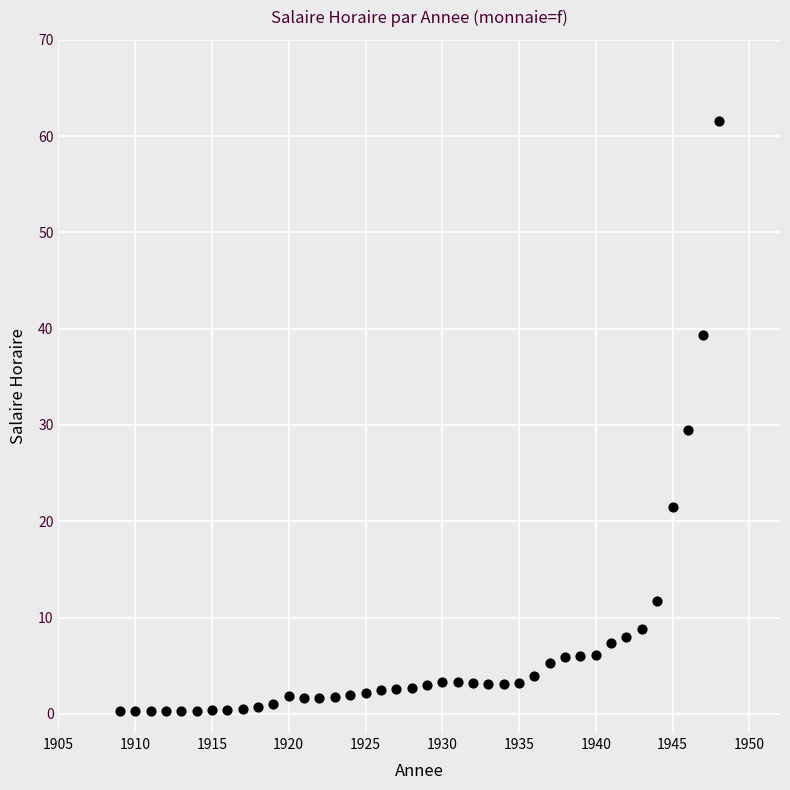

What is the range of Y values (max minus min)?

61.3